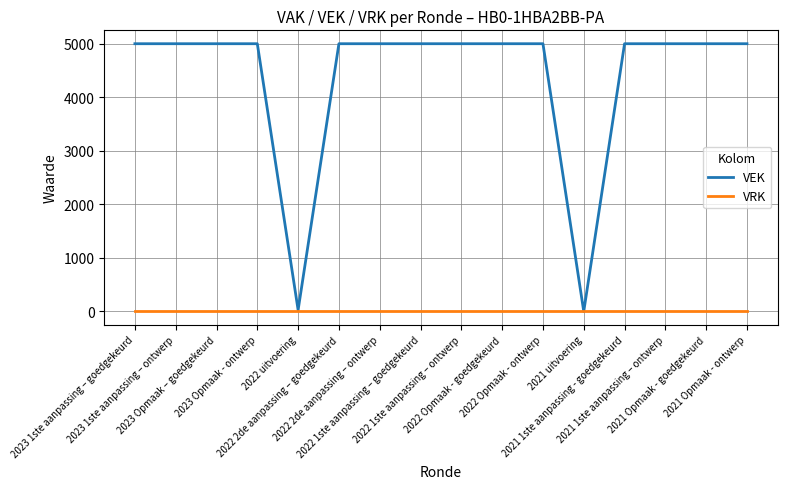

Reading left to right, transcribe all the data shown in this chart.

VEK: 5000	5000	5000	5000	27	5000	5000	5000	5000	5000	5000	0	5000	5000	5000	5000
VRK: 0	0	0	0	0	0	0	0	0	0	0	0	0	0	0	0